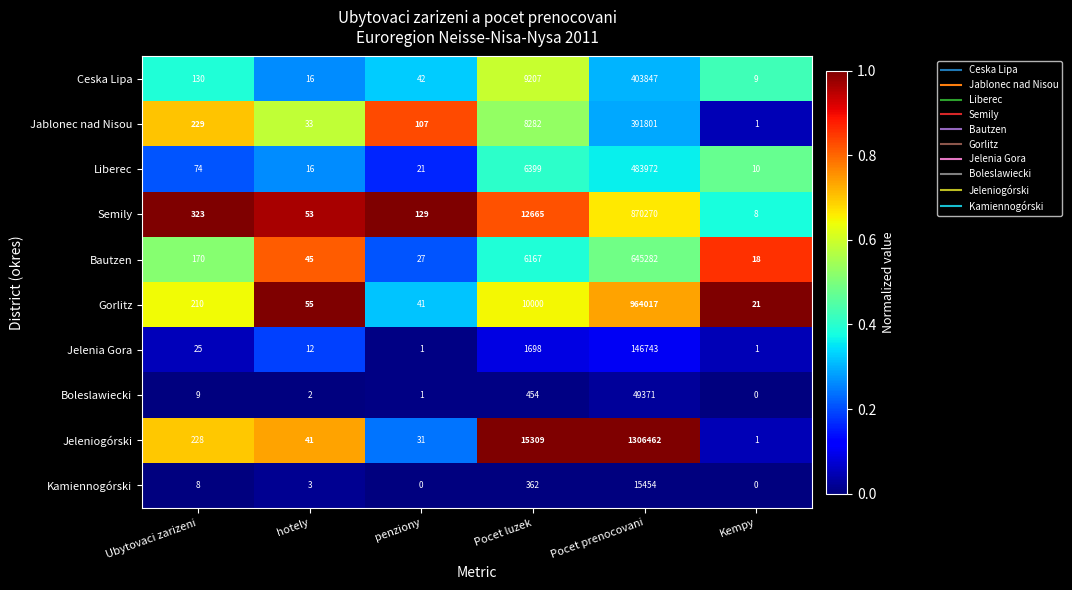

How many distinct data groups are displayed?

10